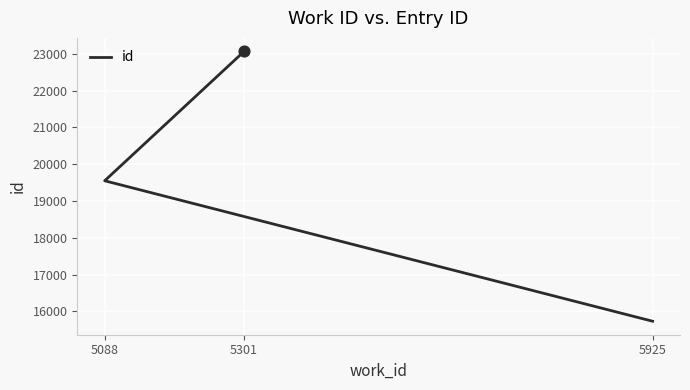

Between 5088 and 5925, which is larger?

5088